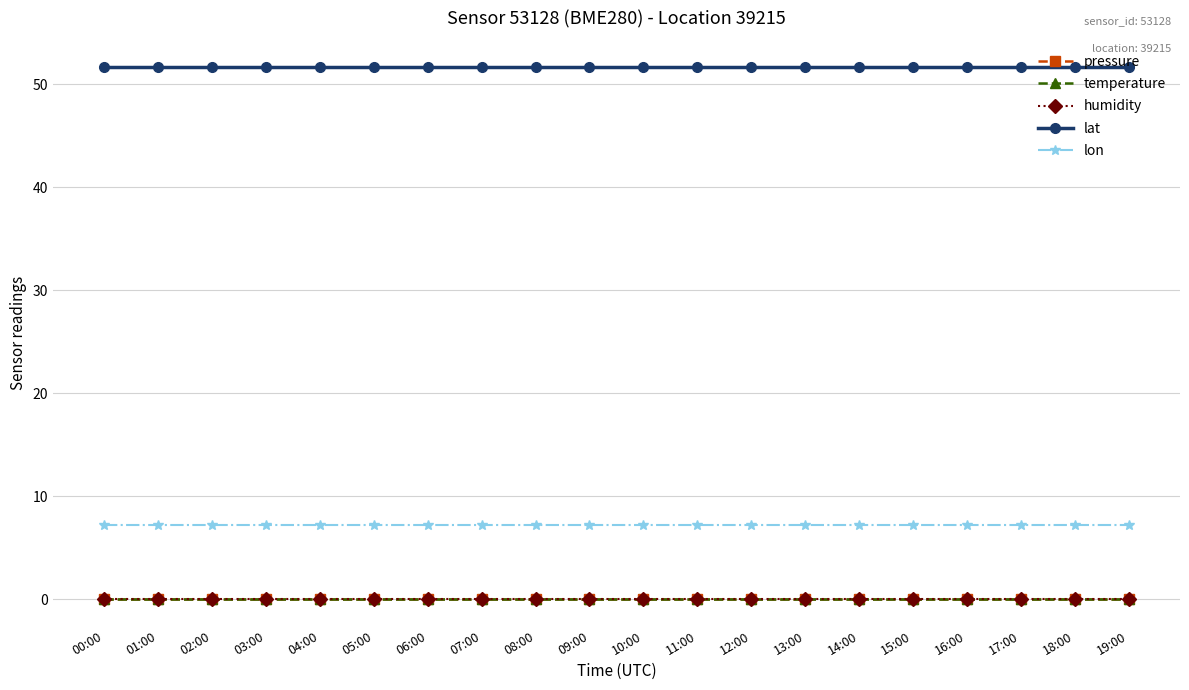

Reading right to left, extract all data points from this chart.

pressure: 19:00=0.0	18:00=0.0	17:00=0.0	16:00=0.0	15:00=0.0	14:00=0.0	13:00=0.0	12:00=0.0	11:00=0.0	10:00=0.0	09:00=0.0	08:00=0.0	07:00=0.0	06:00=0.0	05:00=0.0	04:00=0.0	03:00=0.0	02:00=0.0	01:00=0.0	00:00=0.0
temperature: 19:00=0.0	18:00=0.0	17:00=0.0	16:00=0.0	15:00=0.0	14:00=0.0	13:00=0.0	12:00=0.0	11:00=0.0	10:00=0.0	09:00=0.0	08:00=0.0	07:00=0.0	06:00=0.0	05:00=0.0	04:00=0.0	03:00=0.0	02:00=0.0	01:00=0.0	00:00=0.0
humidity: 19:00=0.0	18:00=0.0	17:00=0.0	16:00=0.0	15:00=0.0	14:00=0.0	13:00=0.0	12:00=0.0	11:00=0.0	10:00=0.0	09:00=0.0	08:00=0.0	07:00=0.0	06:00=0.0	05:00=0.0	04:00=0.0	03:00=0.0	02:00=0.0	01:00=0.0	00:00=0.0
lat: 19:00=51.6	18:00=51.6	17:00=51.6	16:00=51.6	15:00=51.6	14:00=51.6	13:00=51.6	12:00=51.6	11:00=51.6	10:00=51.6	09:00=51.6	08:00=51.6	07:00=51.6	06:00=51.6	05:00=51.6	04:00=51.6	03:00=51.6	02:00=51.6	01:00=51.6	00:00=51.6
lon: 19:00=7.2	18:00=7.2	17:00=7.2	16:00=7.2	15:00=7.2	14:00=7.2	13:00=7.2	12:00=7.2	11:00=7.2	10:00=7.2	09:00=7.2	08:00=7.2	07:00=7.2	06:00=7.2	05:00=7.2	04:00=7.2	03:00=7.2	02:00=7.2	01:00=7.2	00:00=7.2